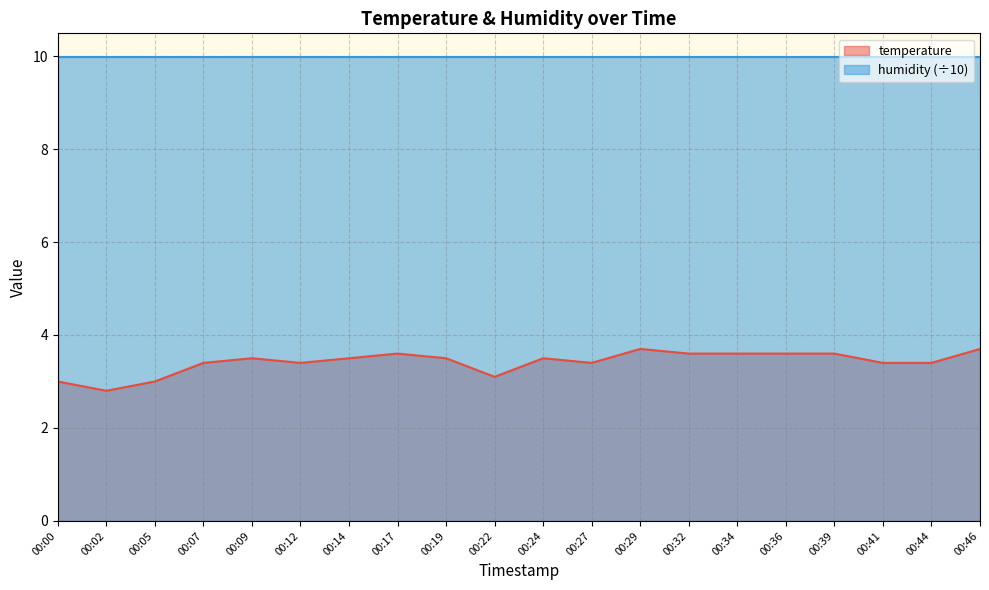

How many values exceed 3?

17